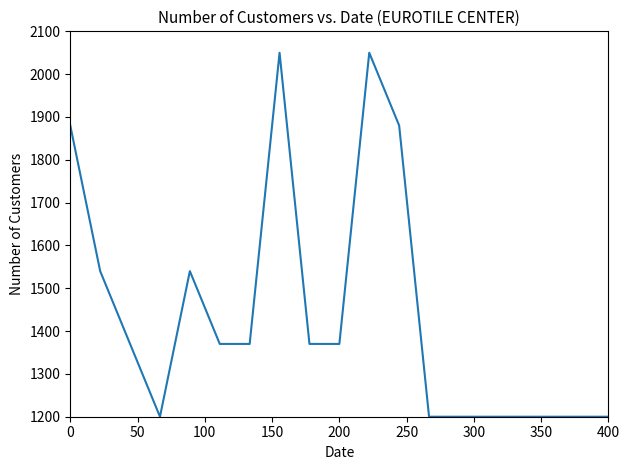

What is the minimum value shown in the chart?

1200.0